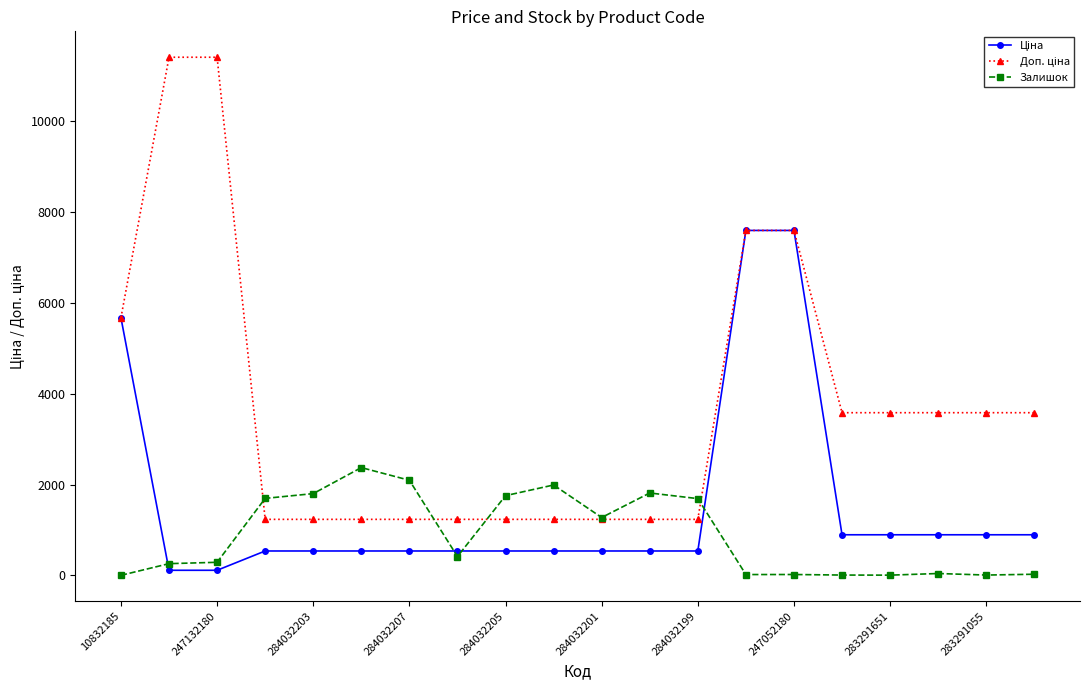

Is this an area chart (filled region under the line)?

No